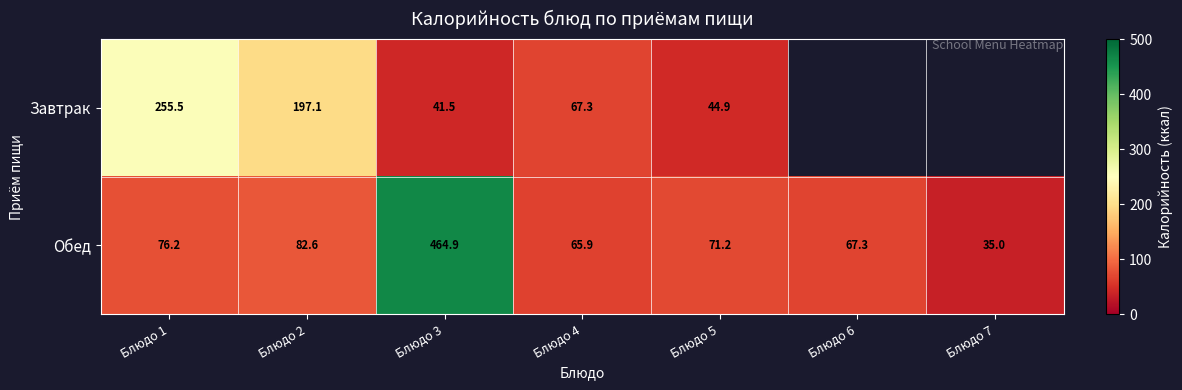

At which label does Обед first exceed 71?

Блюдо 1